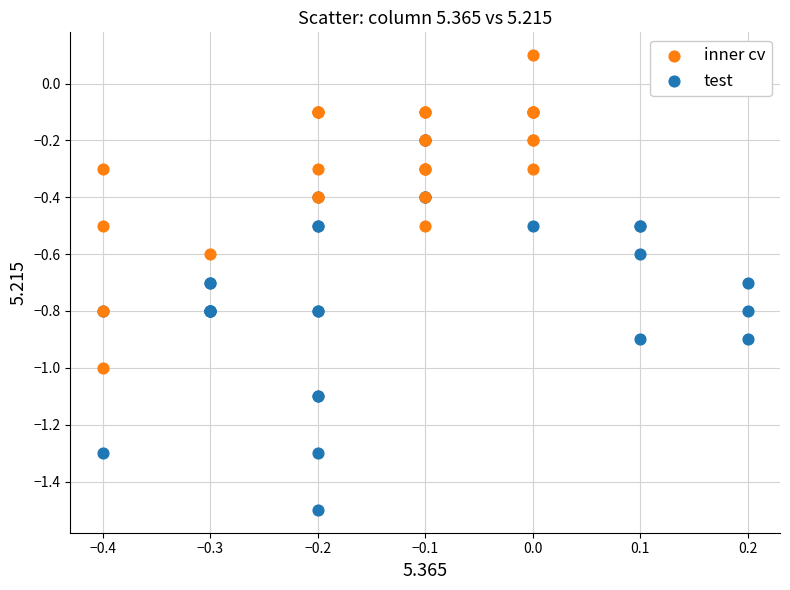

Which series reaches the maximum Y coordinate?

inner cv